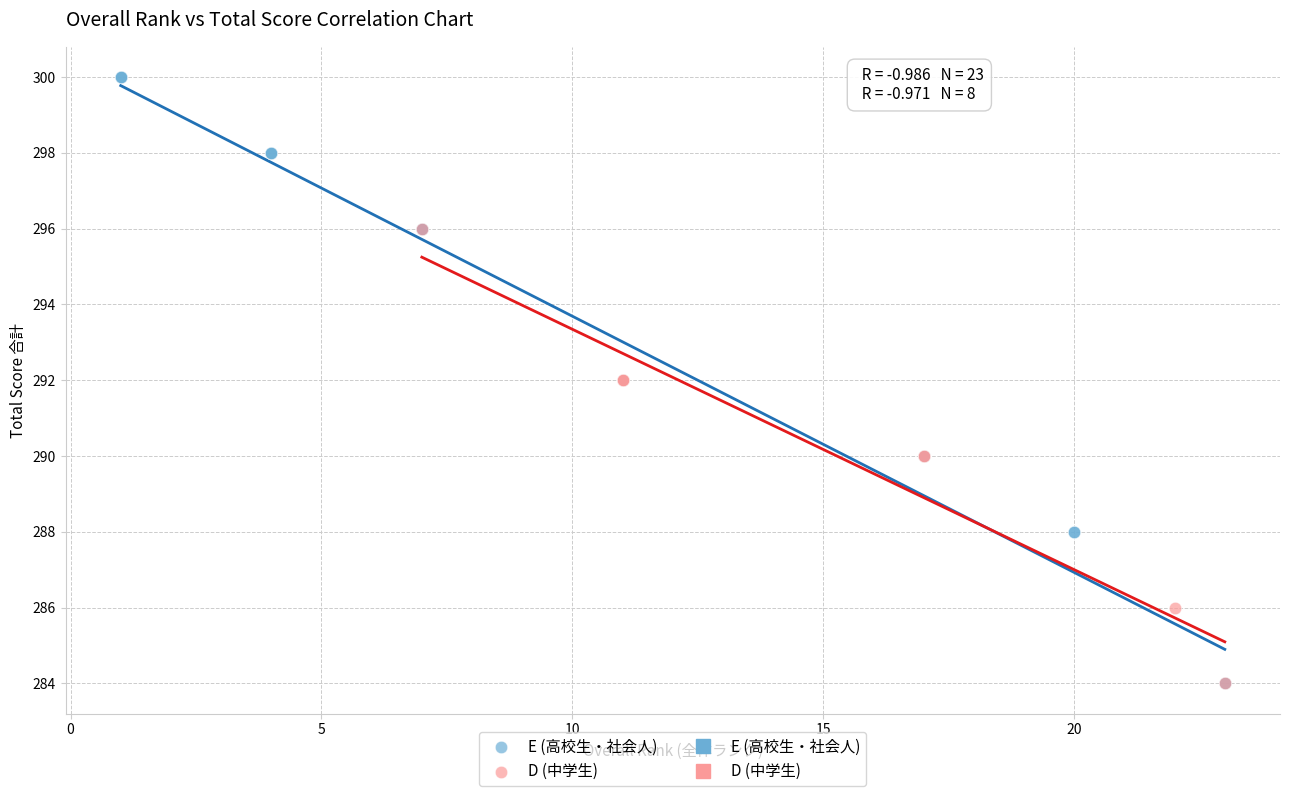

Which series reaches the maximum Y coordinate?

E (高校生・社会人)